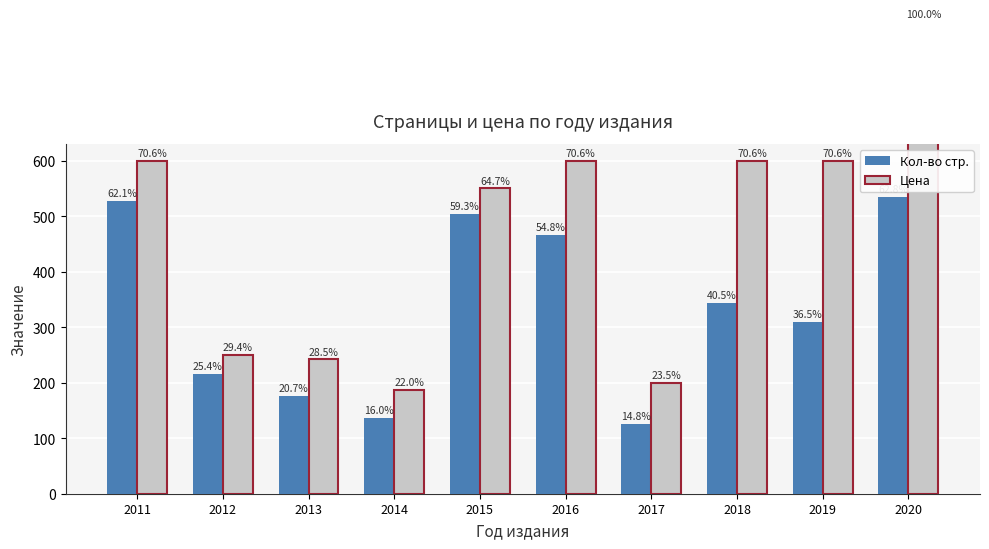

The value of Цена at 2018 is 365. True or false?

False